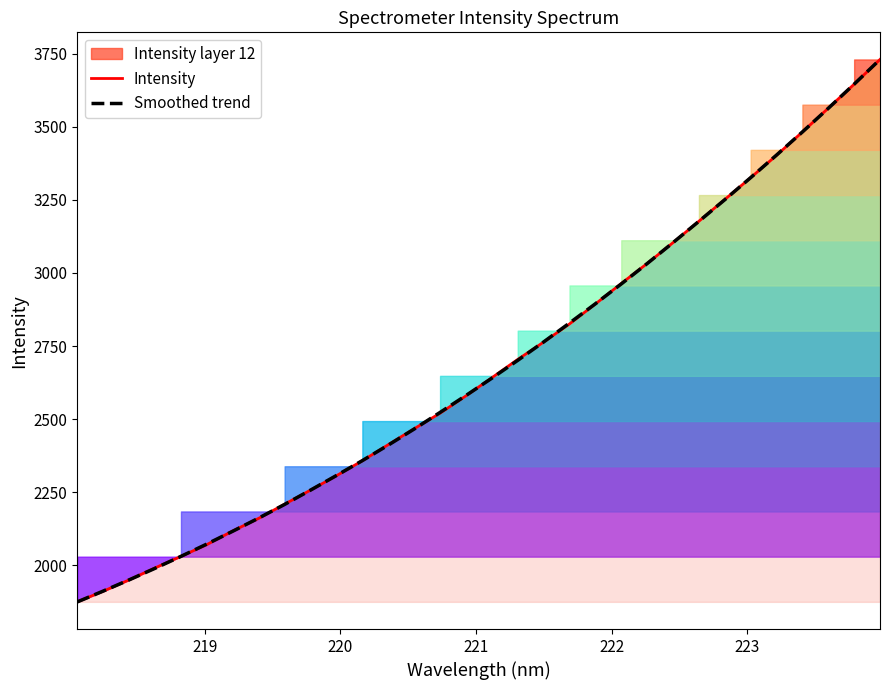

How many times do Intensity and Smoothed trend cross each other?

17